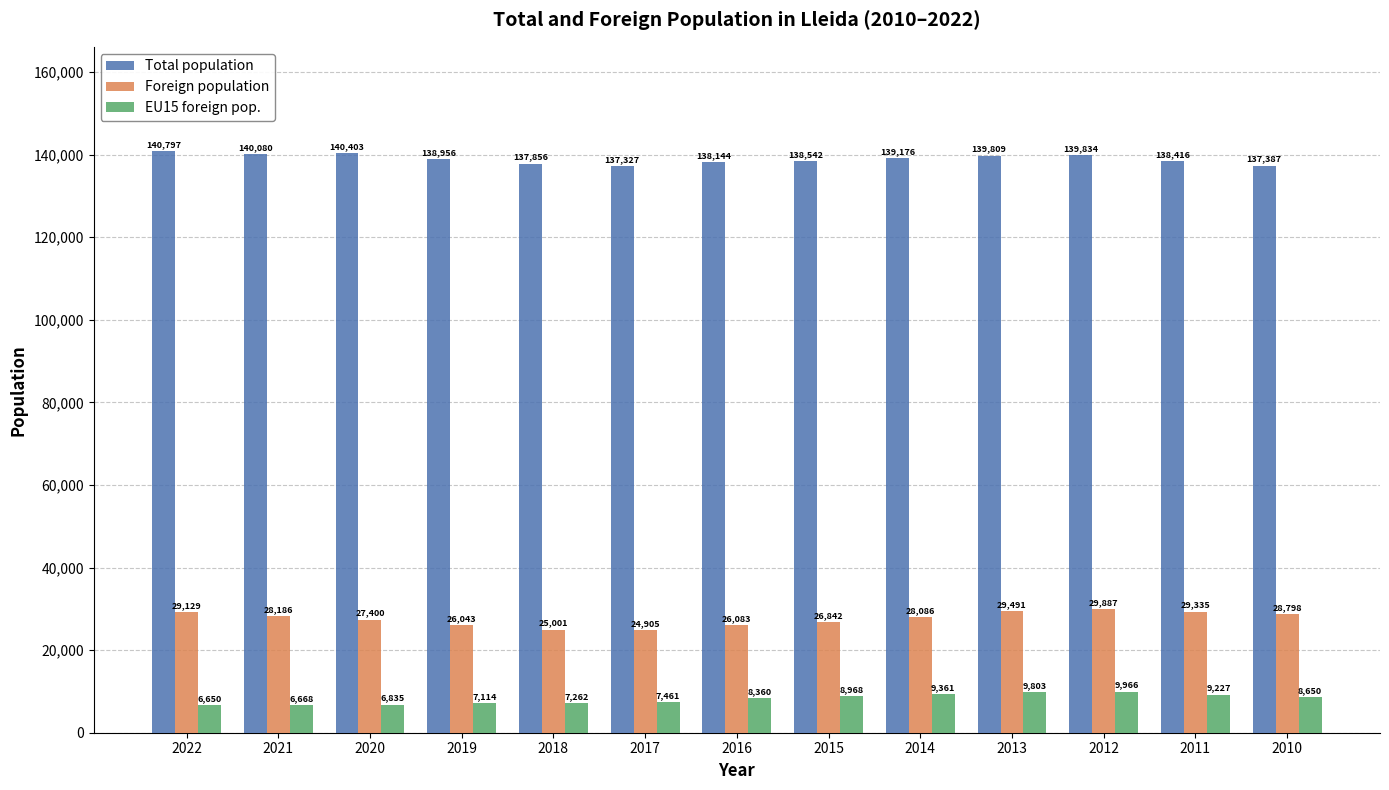

At which category is the sum across all series the highest?

2012